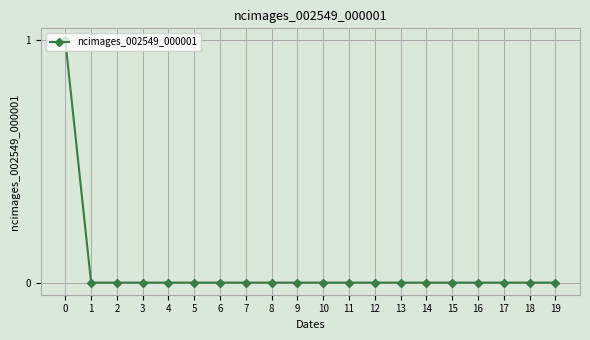

Reading right to left, transcribe all the data shown in this chart.

19=0	18=0	17=0	16=0	15=0	14=0	13=0	12=0	11=0	10=0	9=0	8=0	7=0	6=0	5=0	4=0	3=0	2=0	1=0	0=1